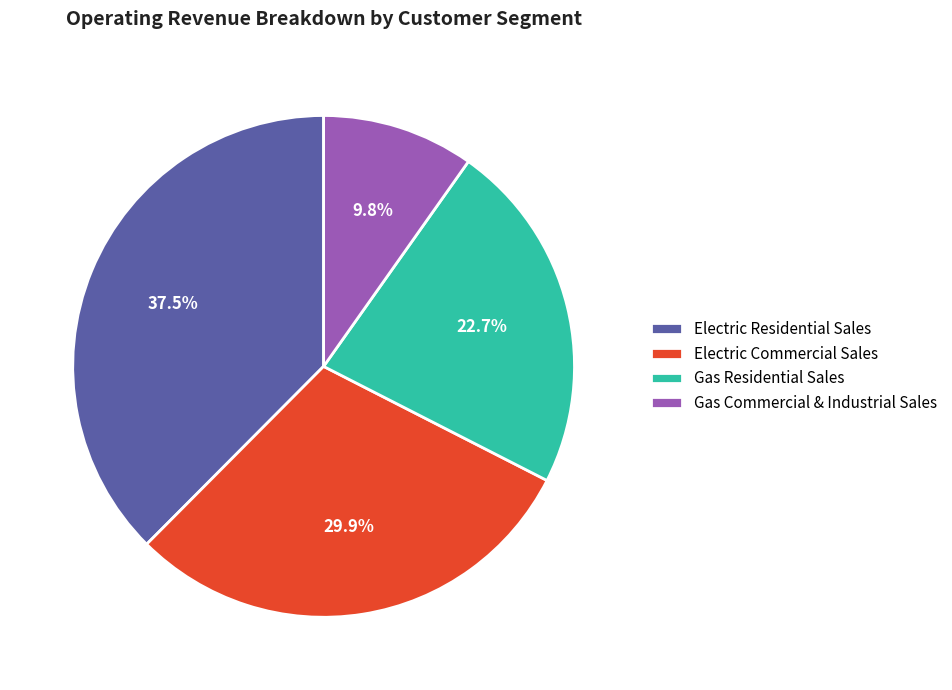

Between Electric Commercial Sales and Gas Residential Sales, which is larger?

Electric Commercial Sales